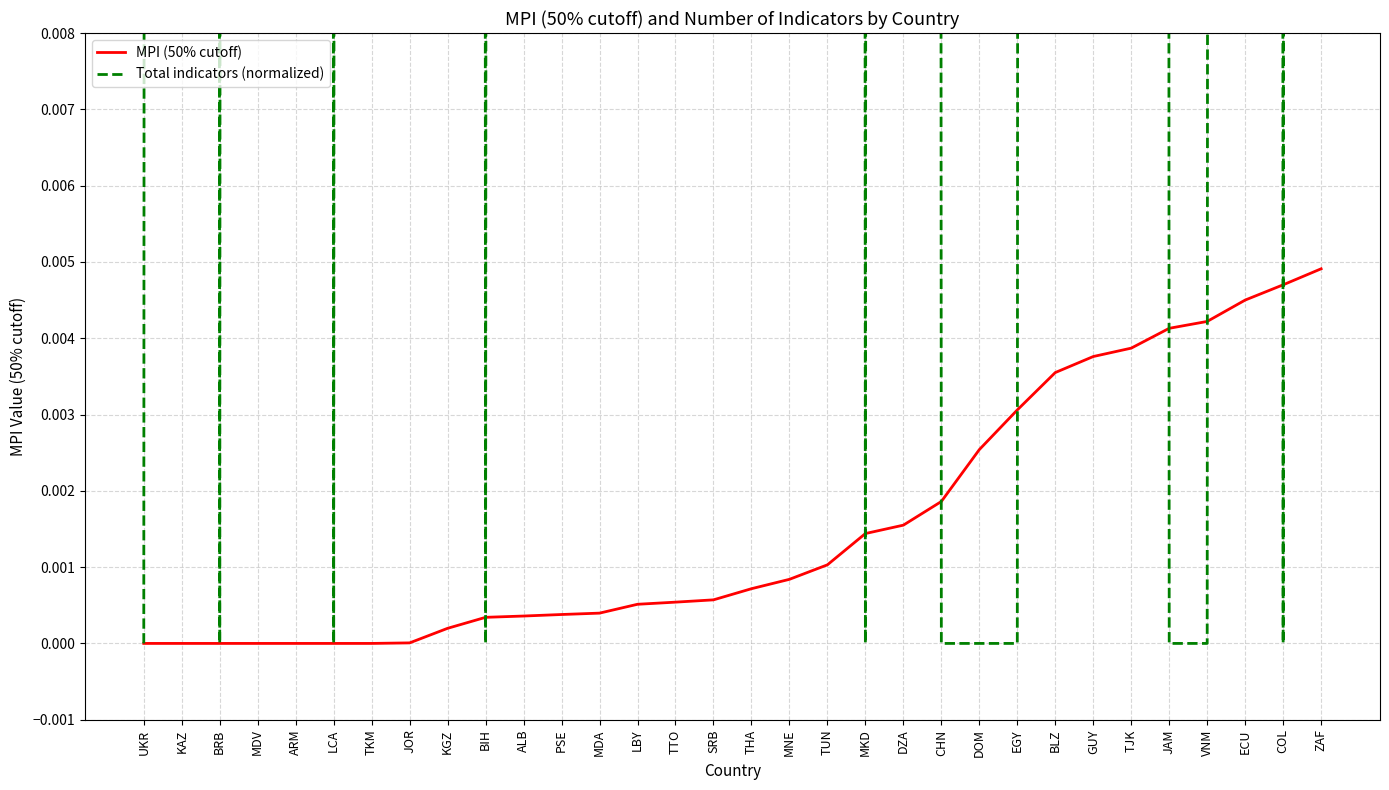

How many data points in MPI (50% cutoff) are above 0?

25